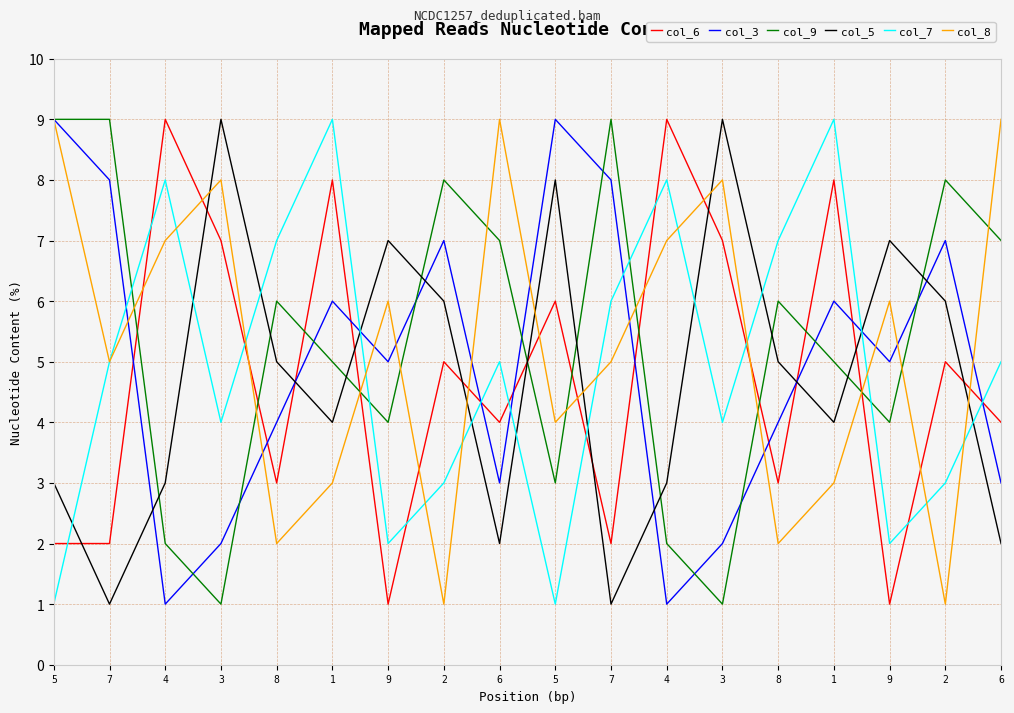

What is the value of the col_7 point at the 17th from the left?

3